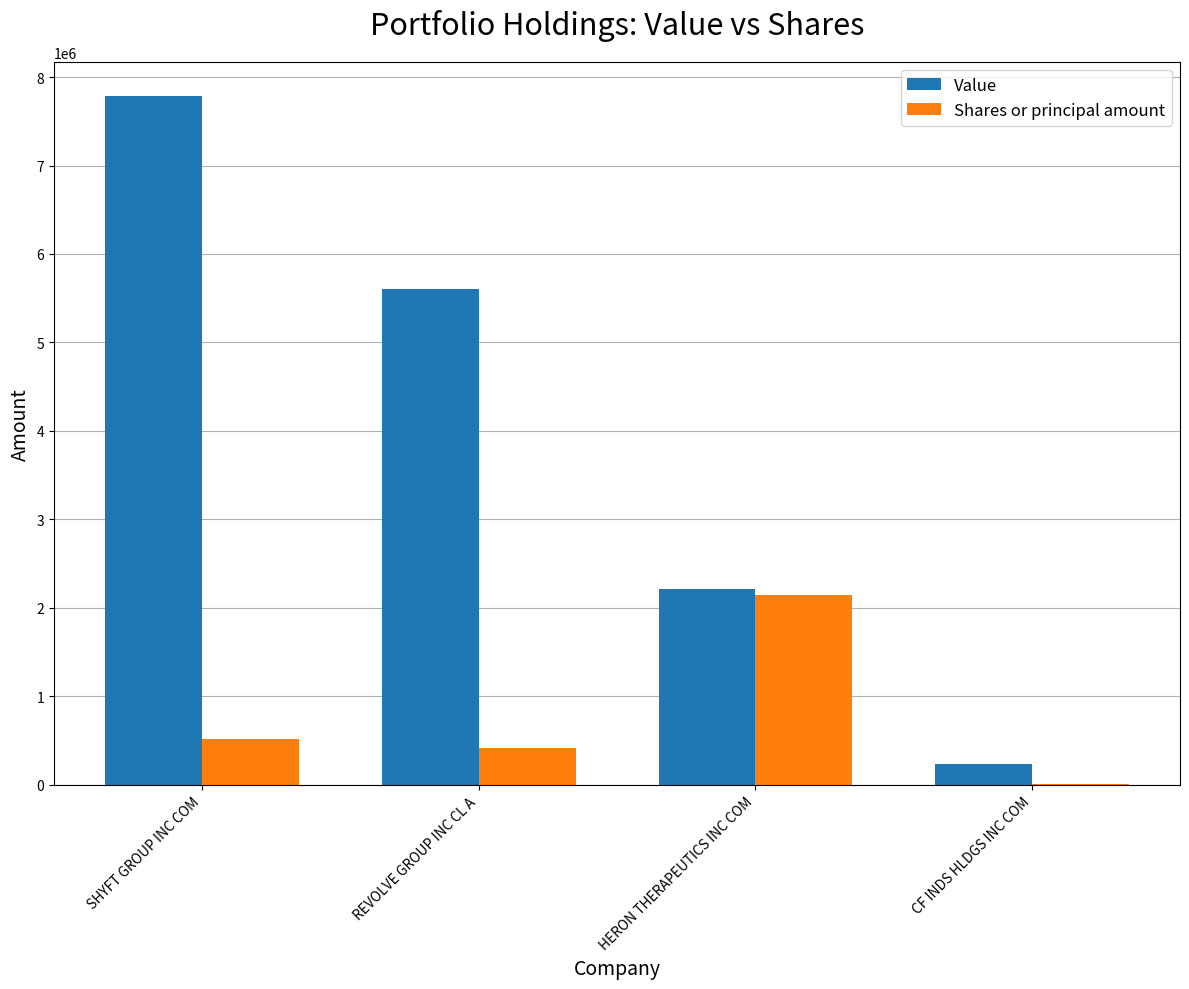

What is the approximate value of Value at SHYFT GROUP INC COM?

7784086